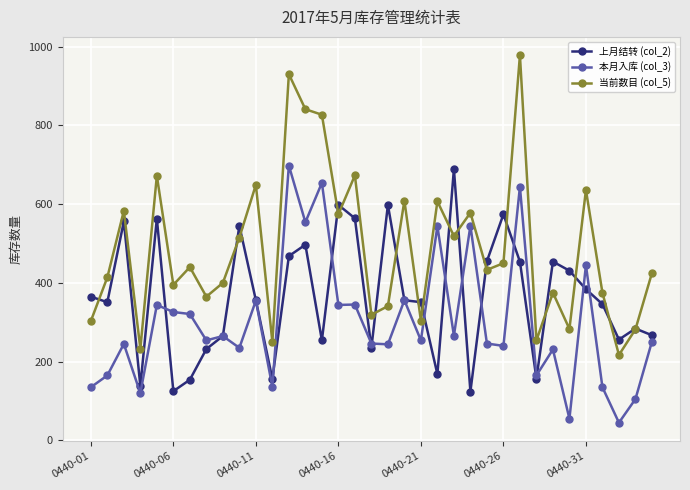

What is the greatest value displayed?

978